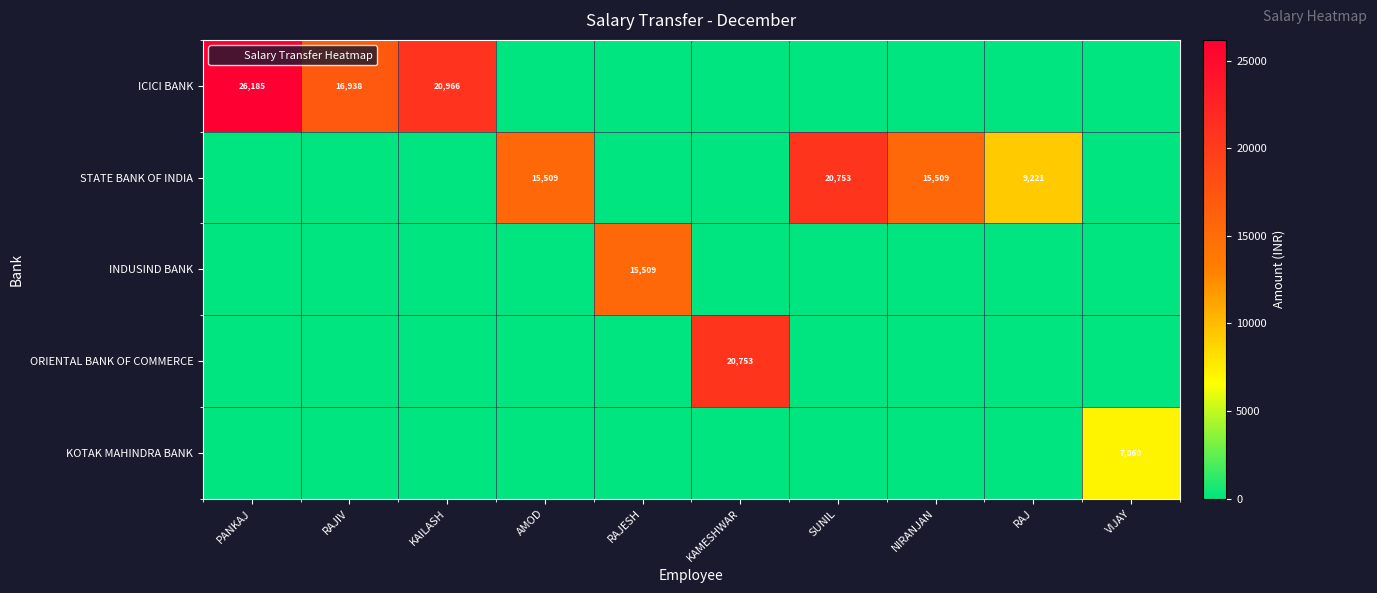

How many data points in STATE BANK OF INDIA are above 0?

4